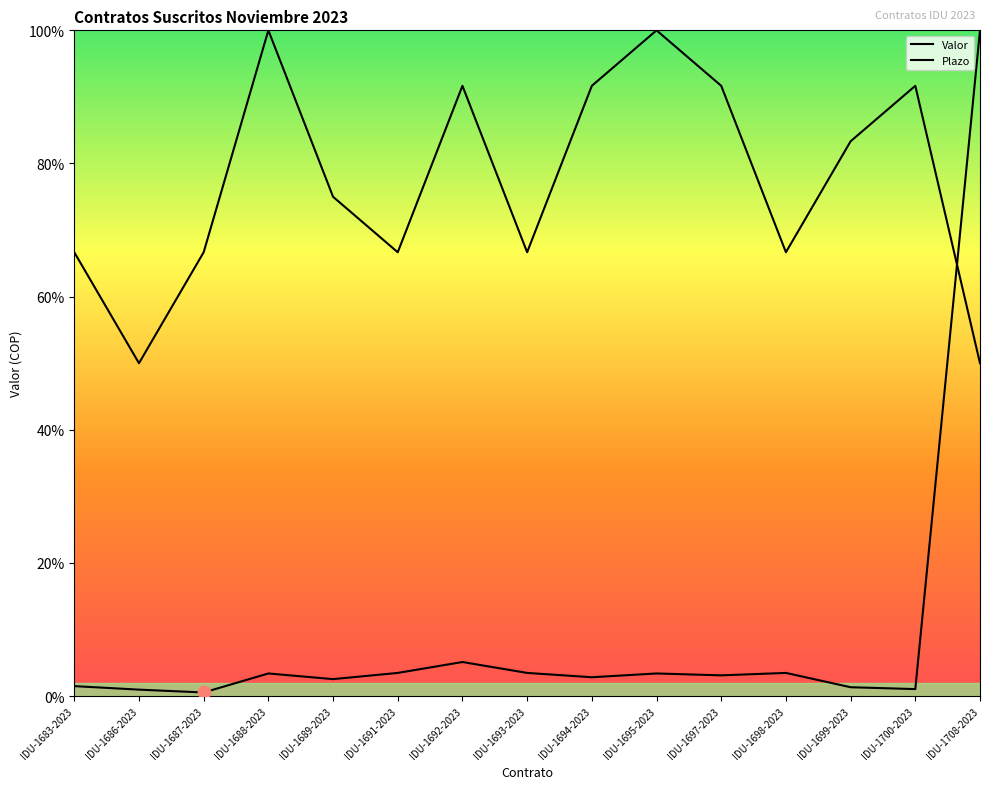

At which category is the sum across all series the highest?

IDU-1708-2023